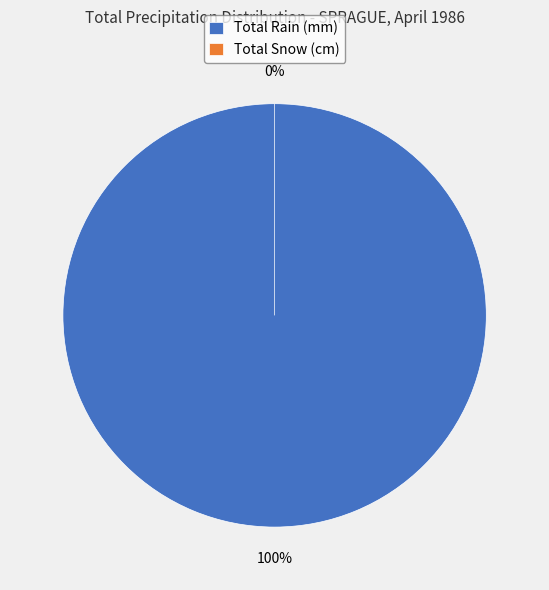

Is there any slice that represents more than half of the pie?

No